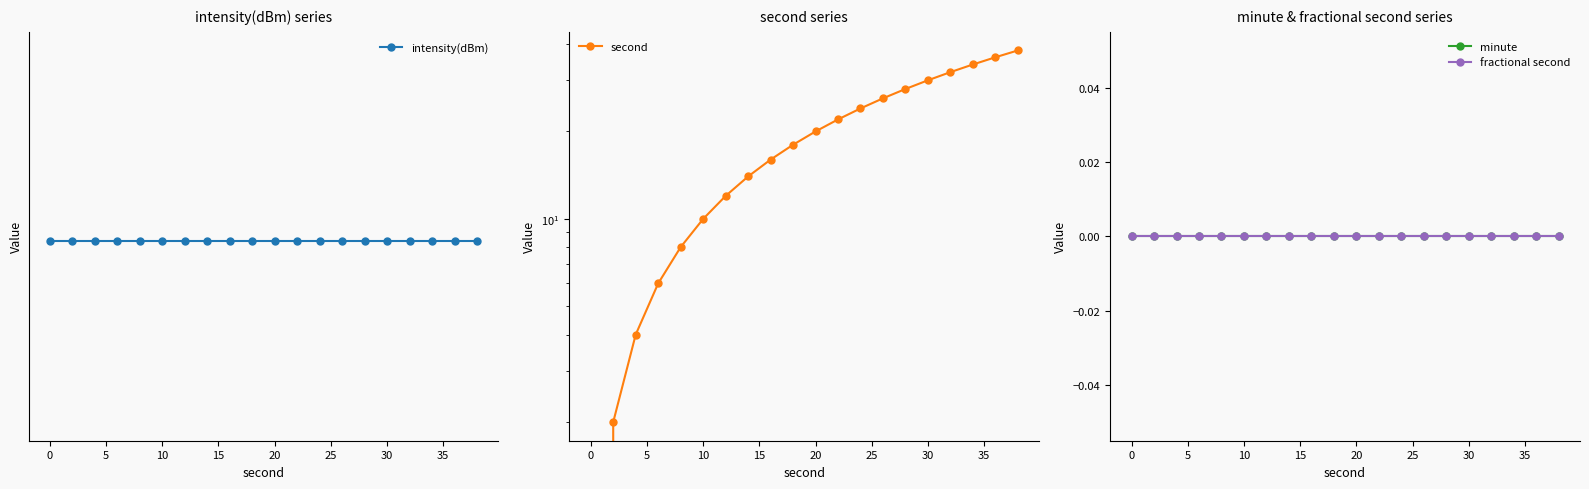

How many categories are shown in the chart?

20